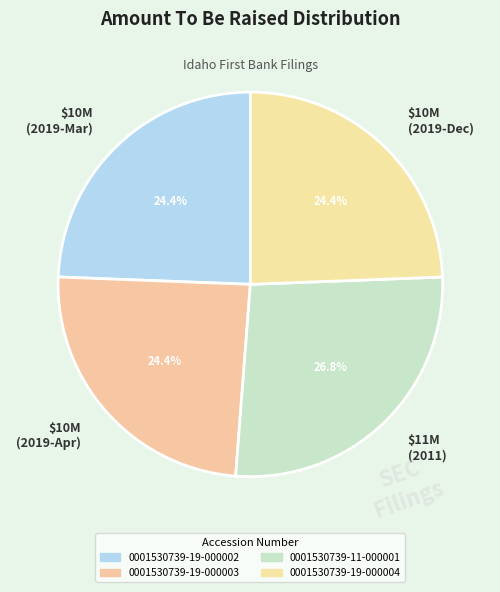

Which category has the biggest portion of the pie?

$11M (2011)